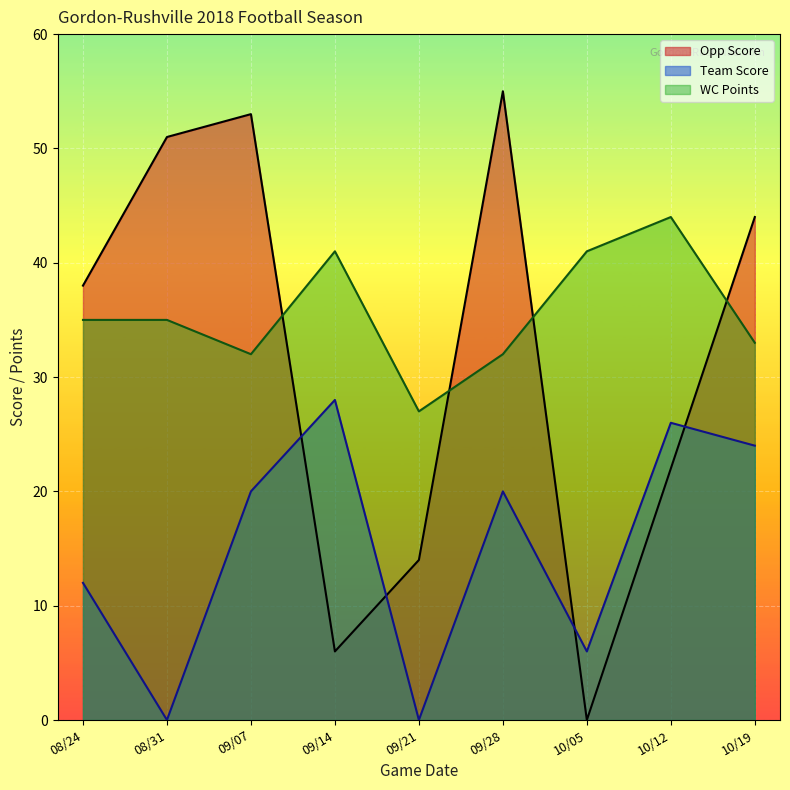

At how many categories does at least one series exceed 0?

9